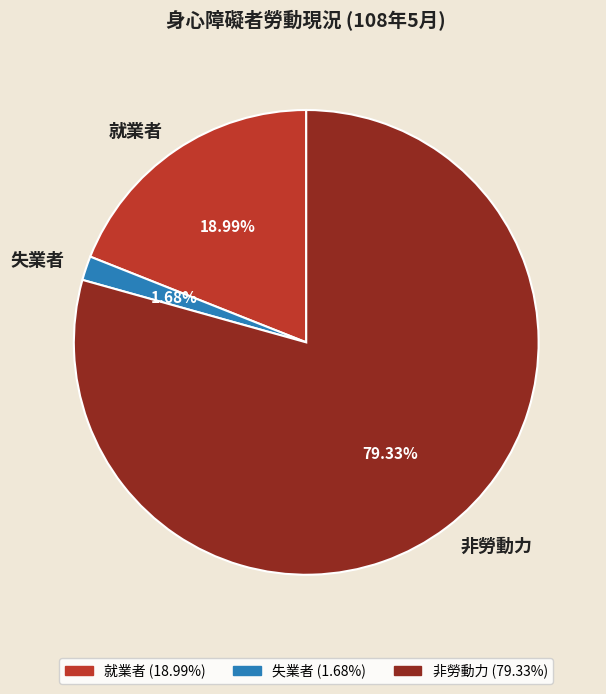

Rank the categories by value from highest to lowest.

非勞動力, 就業者, 失業者